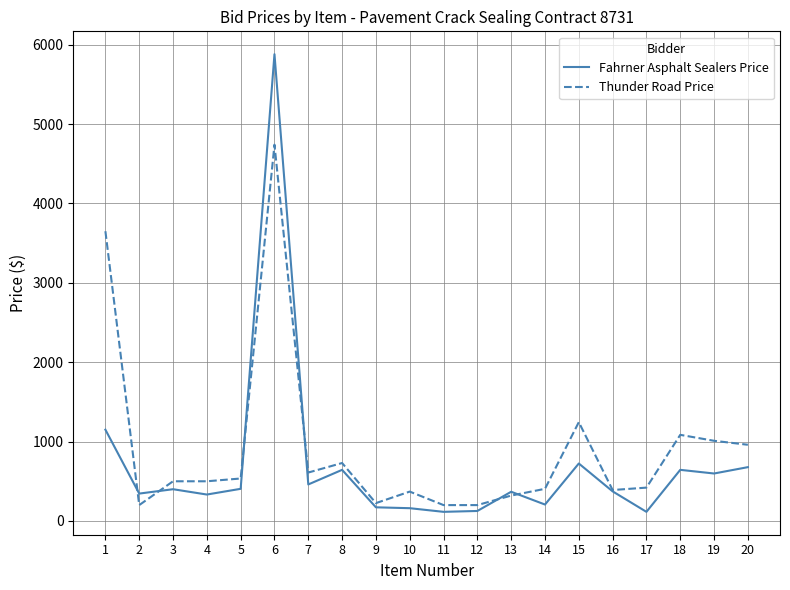

The value of Fahrner Asphalt Sealers Price at 7 is 784. True or false?

False